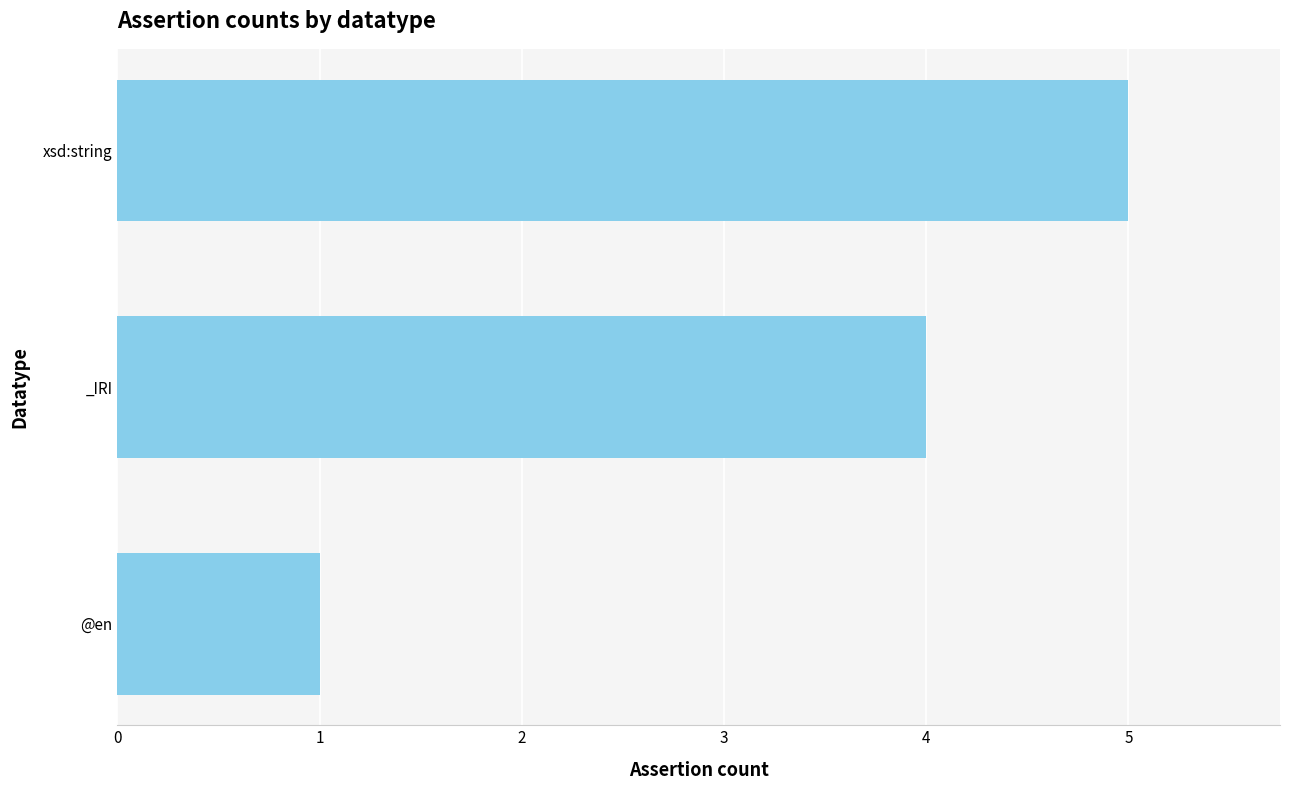

What value does the data have at _IRI?

4